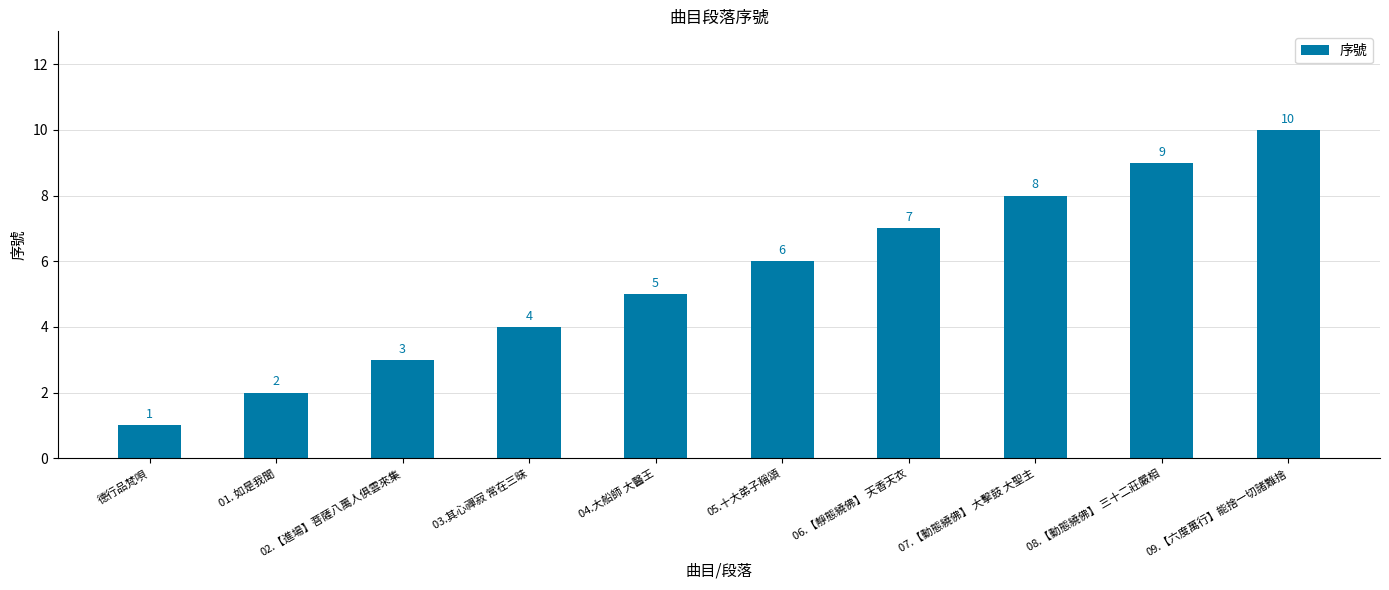

How many data points are less than 6?

5